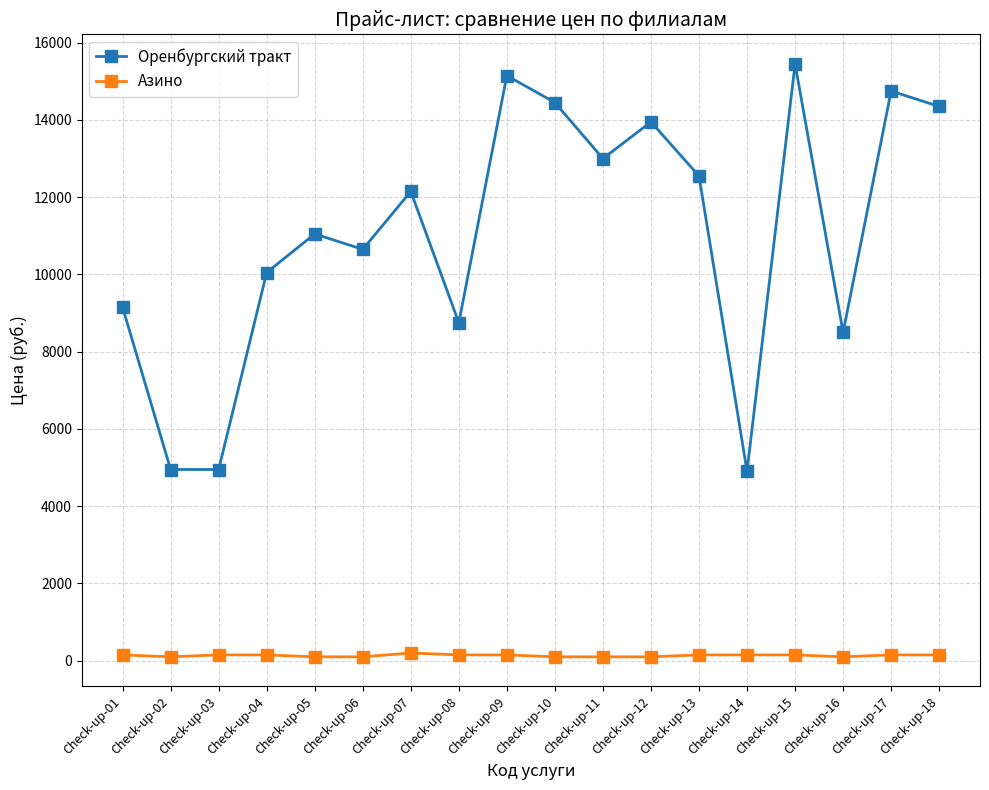

What is the maximum value for Оренбургский тракт?

15450